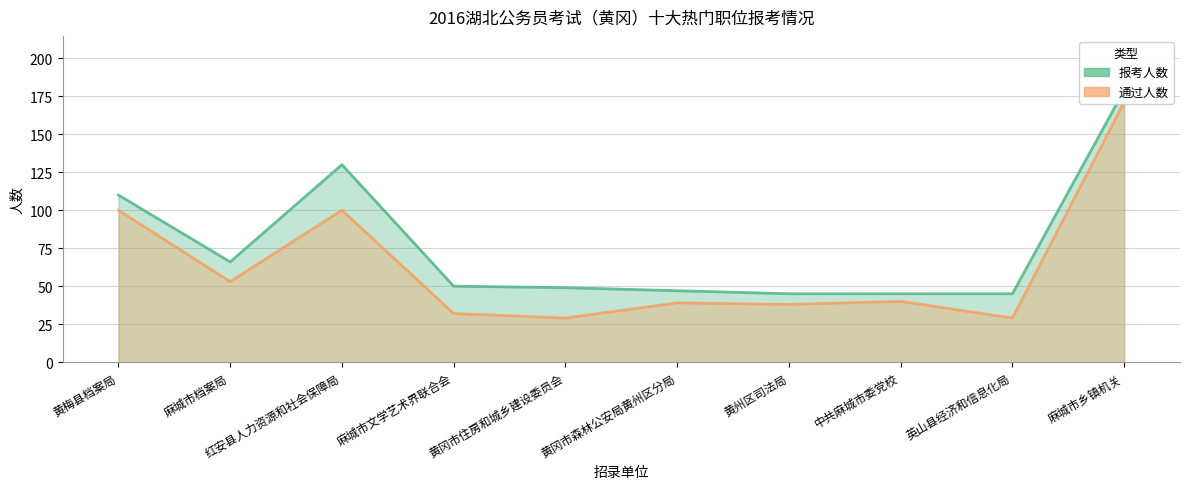

How many lines are shown in the chart?

2